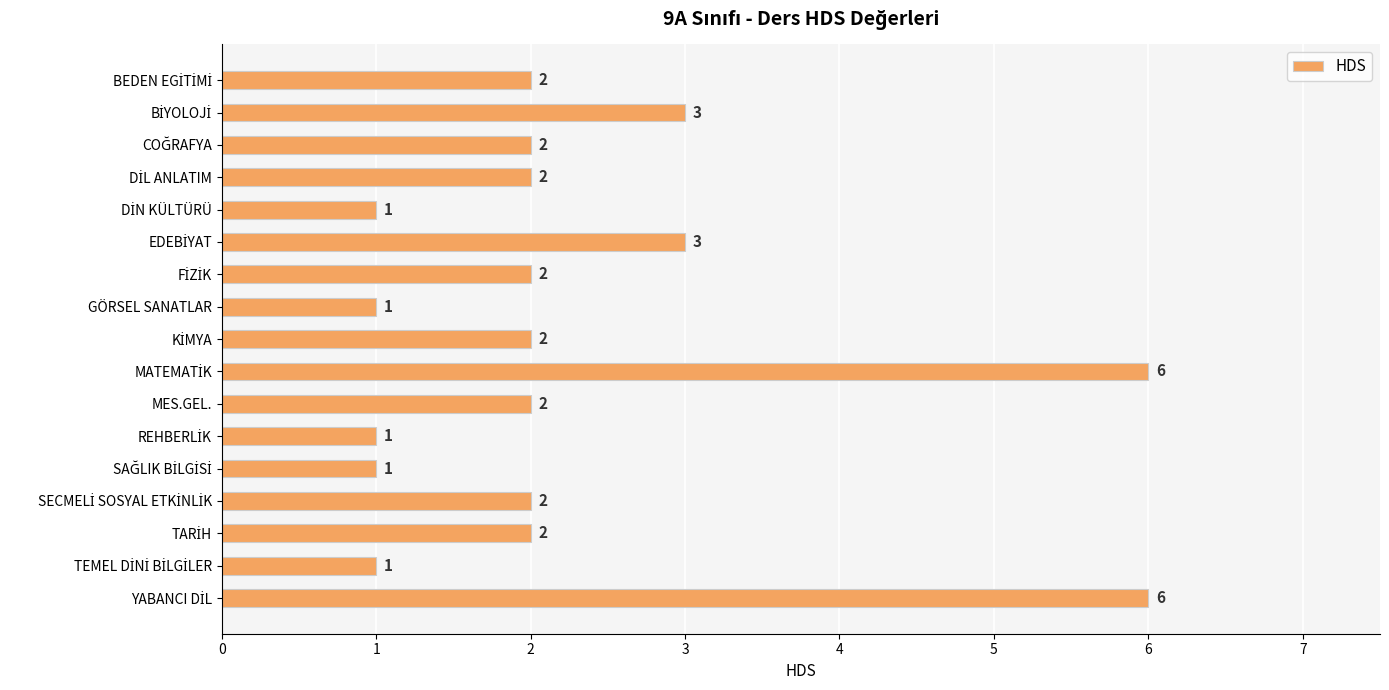

What is the value of the 6th bar from the top?

3